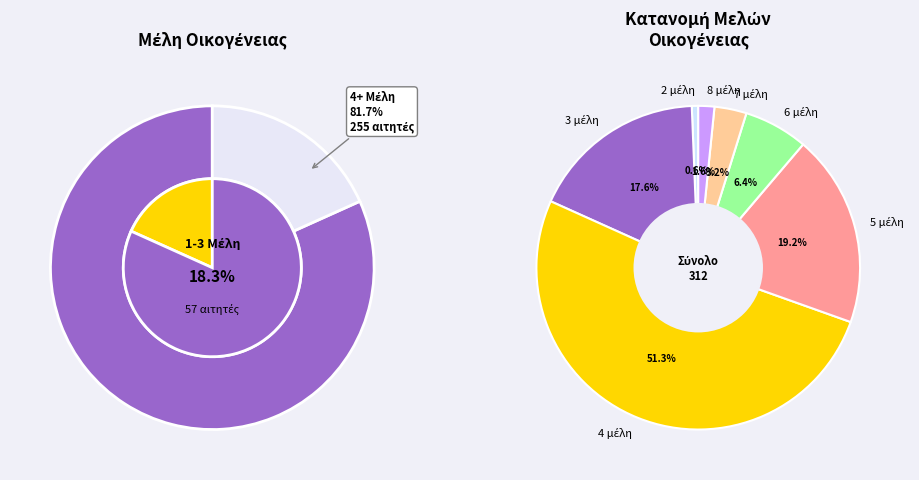

Count the number of slices in the pie.

7